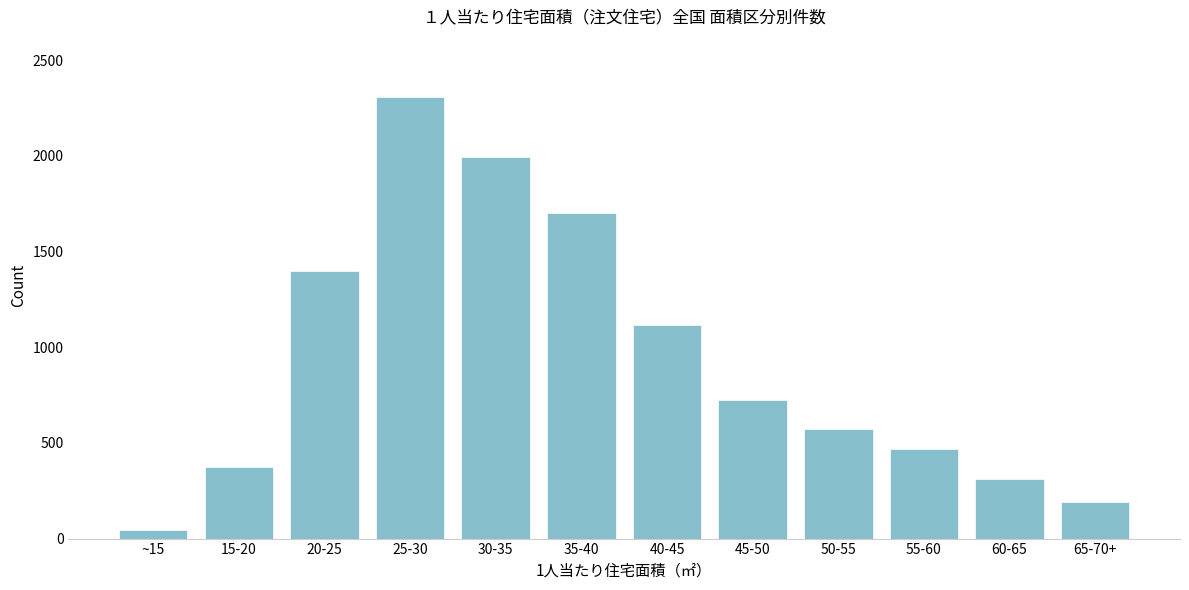

Reading left to right, list all the values displayed in this chart.

~15=45	15-20=373	20-25=1400	25-30=2305	30-35=1995	35-40=1704	40-45=1114	45-50=726	50-55=572	55-60=469	60-65=313	65-70+=192